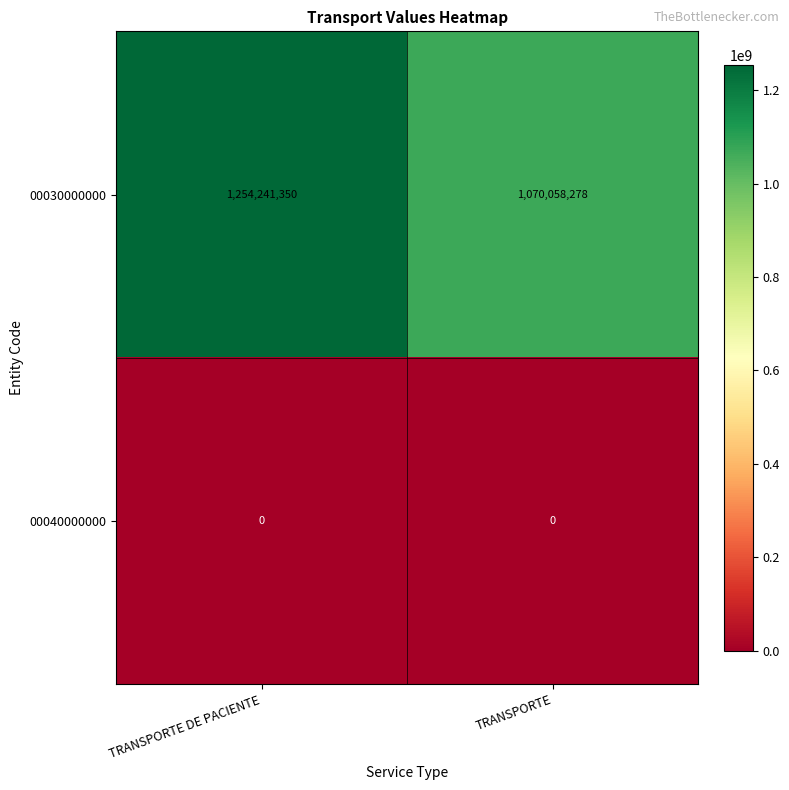

List the series in order of their overall mean, lowest first.

00040000000, 00030000000